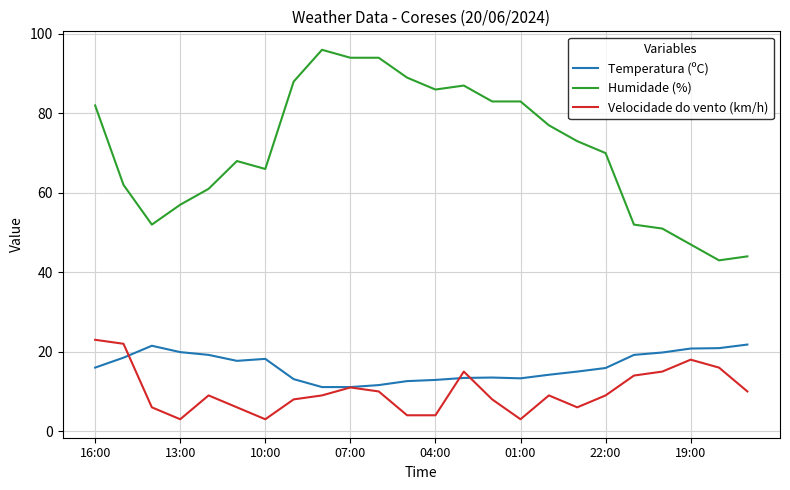

List the series in order of their peak value, lowest first.

Temperatura (ºC), Velocidade do vento (km/h), Humidade (%)